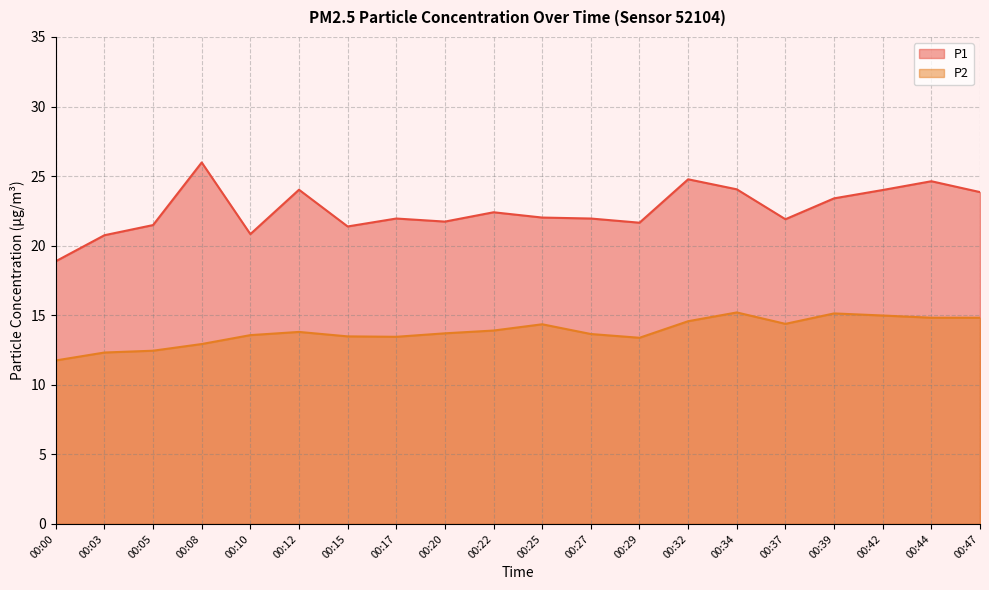

List the series in order of their peak value, highest first.

P1, P2